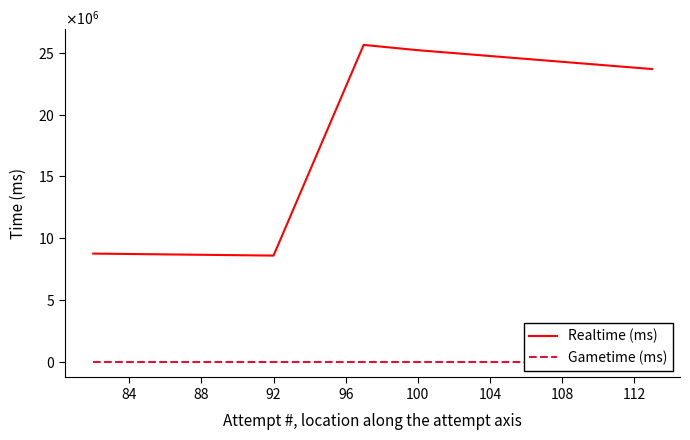

Which series has the largest total across all categories?

Realtime (ms)